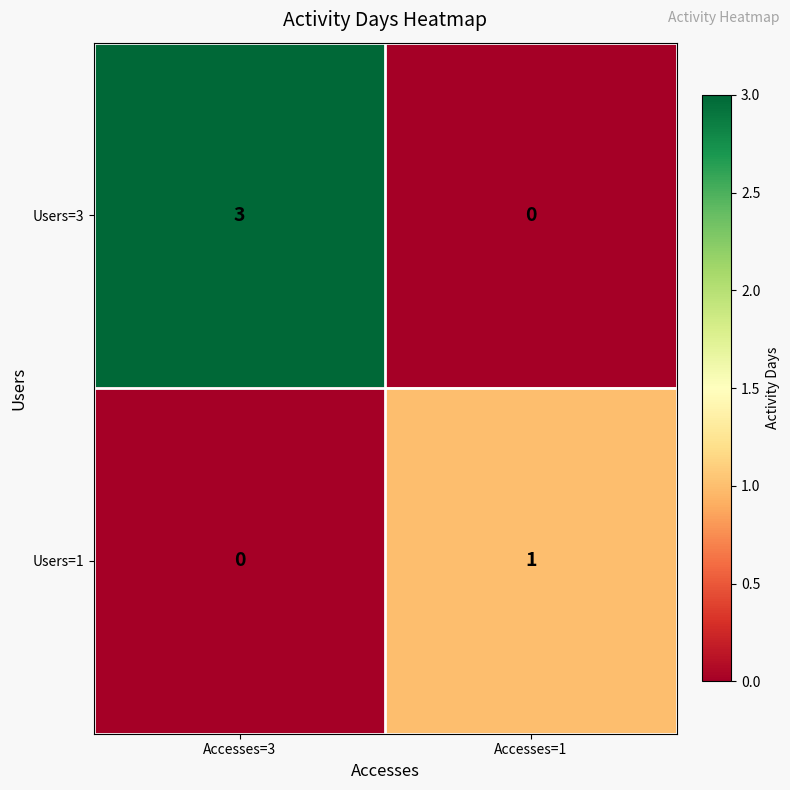

Reading left to right, extract all data points from this chart.

Users=3: 3	0
Users=1: 0	1